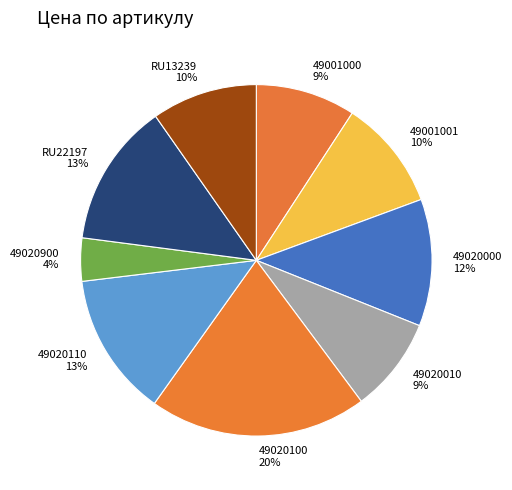

Is there a majority slice in this chart?

No